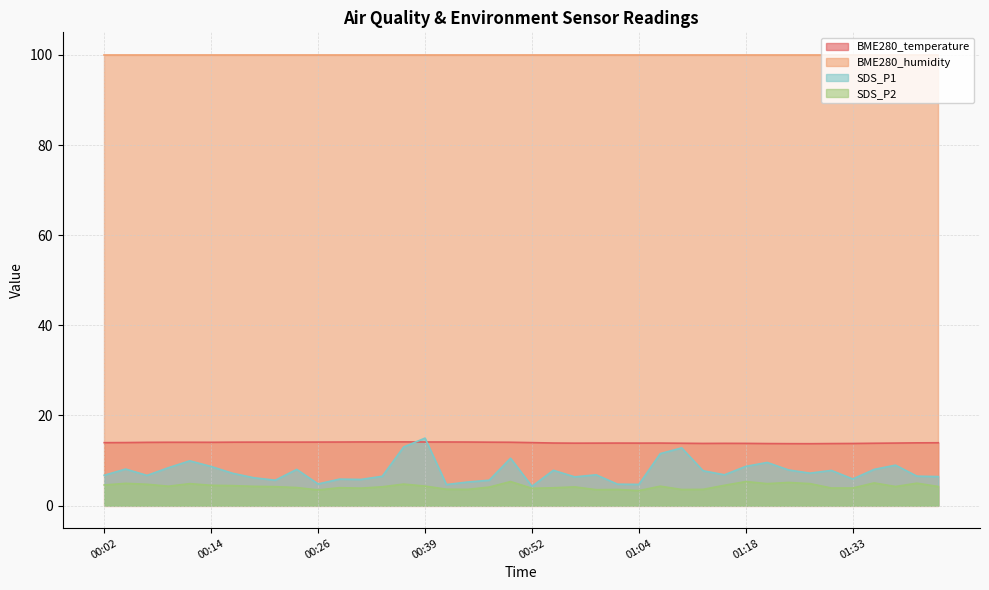

True or false: SDS_P2 has more than 0 interior local peaks.

True